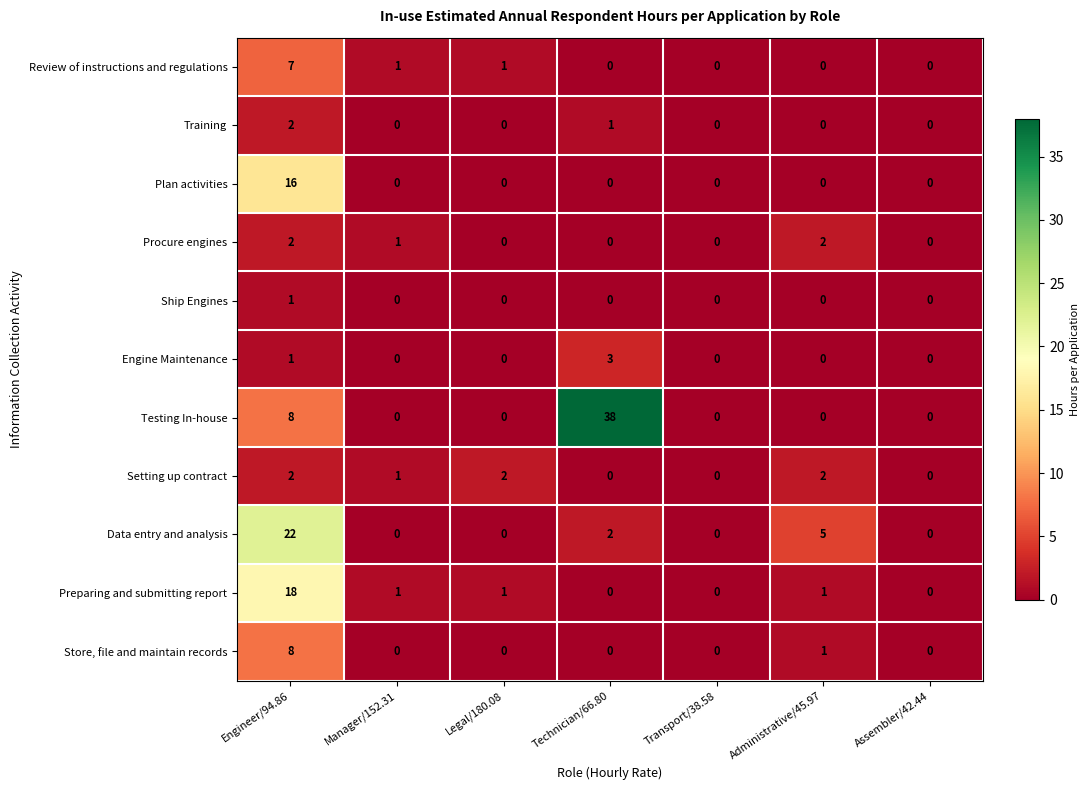

At which category is the sum across all series the highest?

Engineer/94.86